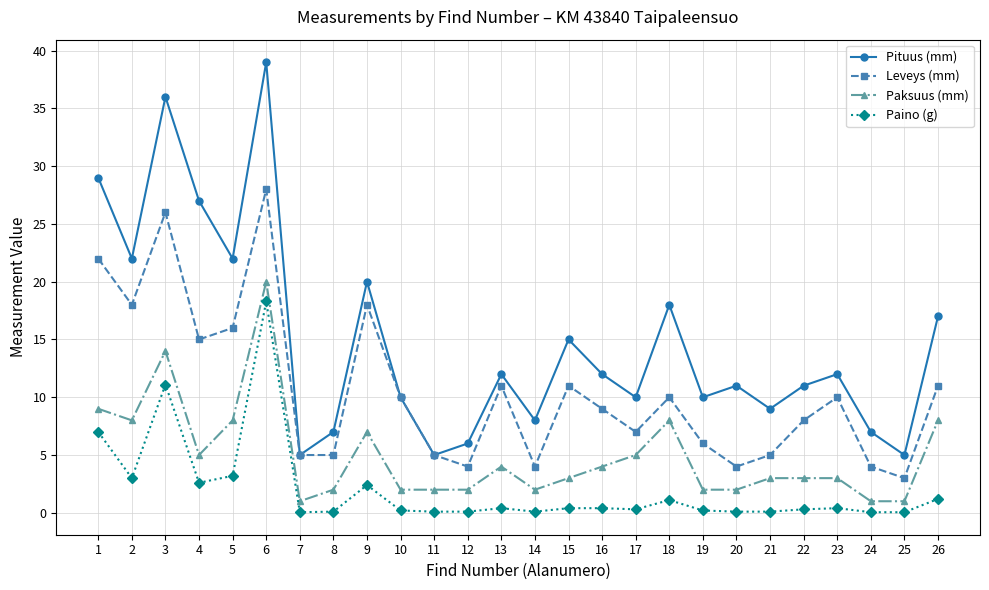

True or false: Paksuus (mm) and Leveys (mm) cross at least once.

False